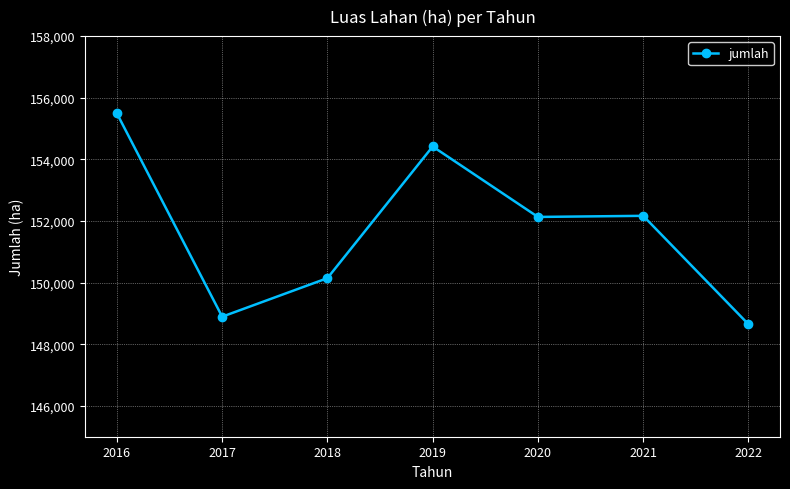

What is the minimum value shown in the chart?

148650